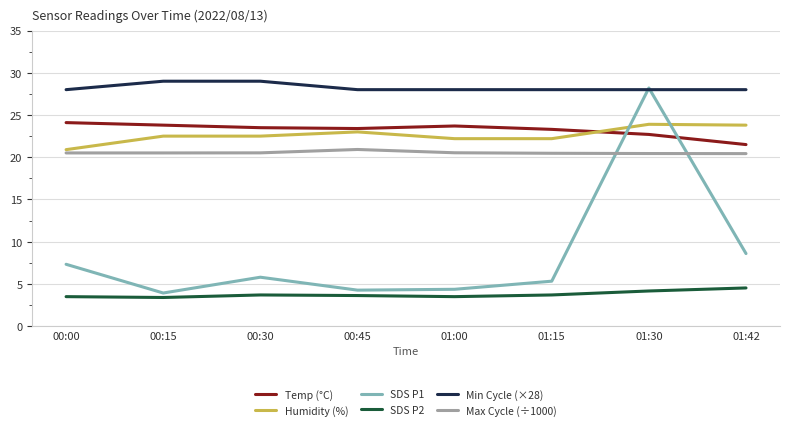

What is the minimum value for Temp (°C)?

21.5